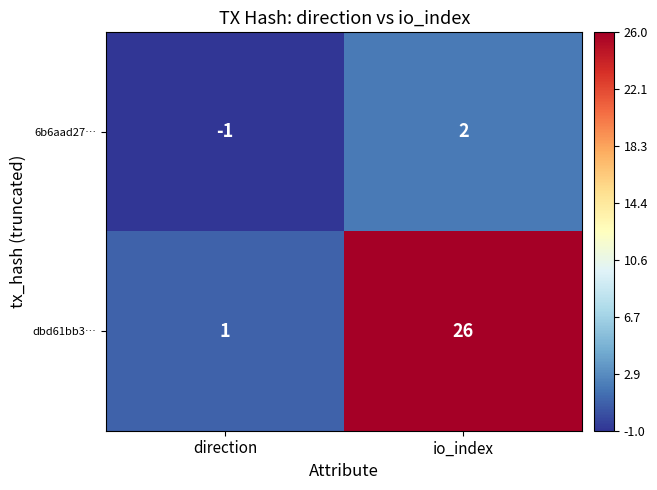

Count the number of categories in the chart.

2